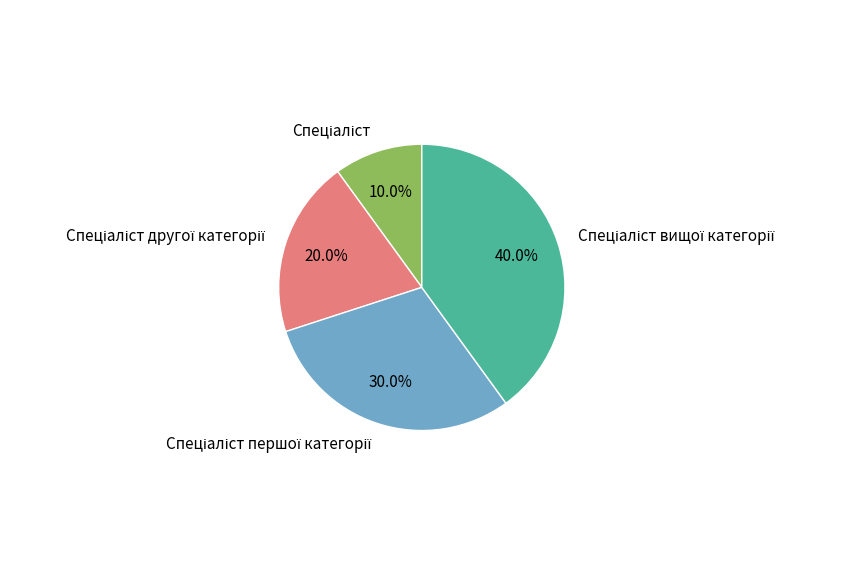

Is there any slice that represents more than half of the pie?

No